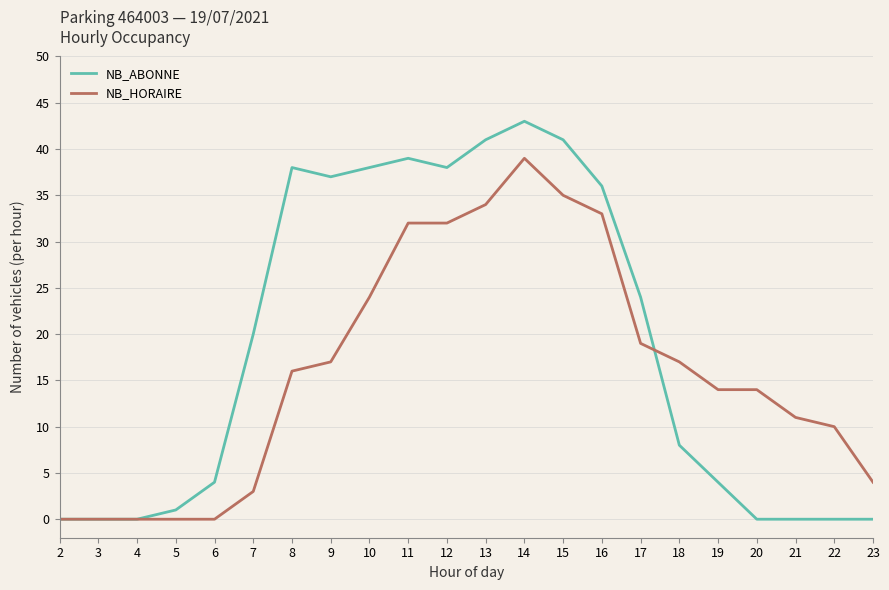

At which category is the sum across all series the highest?

14